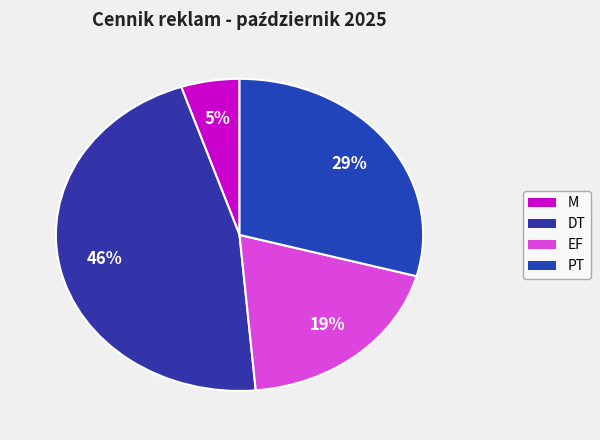

How many segments does this pie chart have?

4